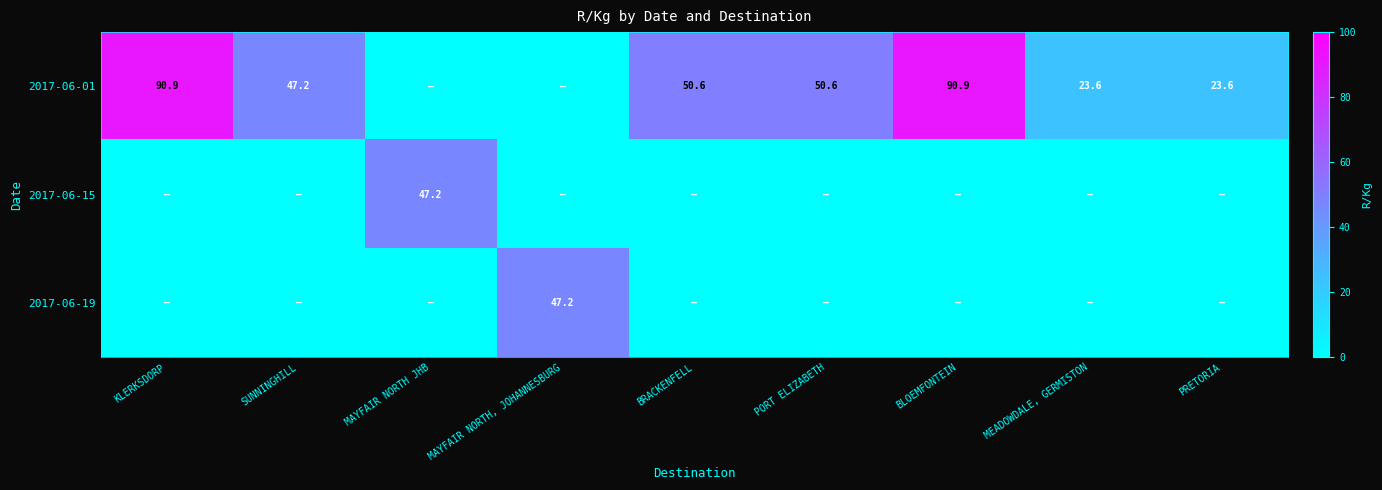

Count the number of categories in the chart.

9